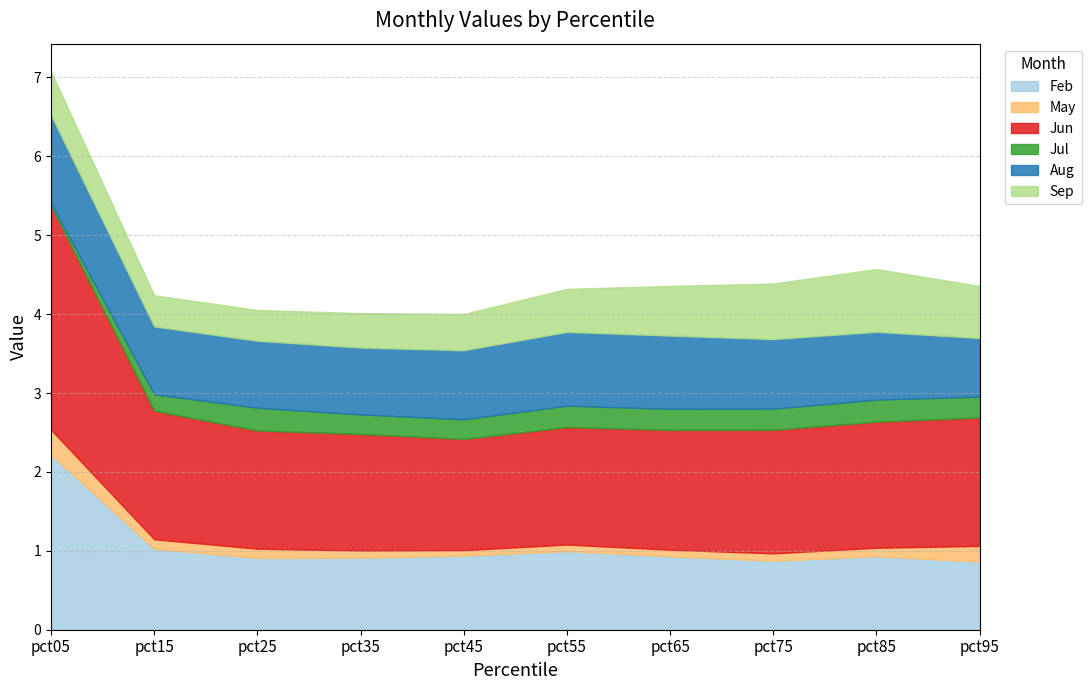

What is the minimum value for Feb?

0.9